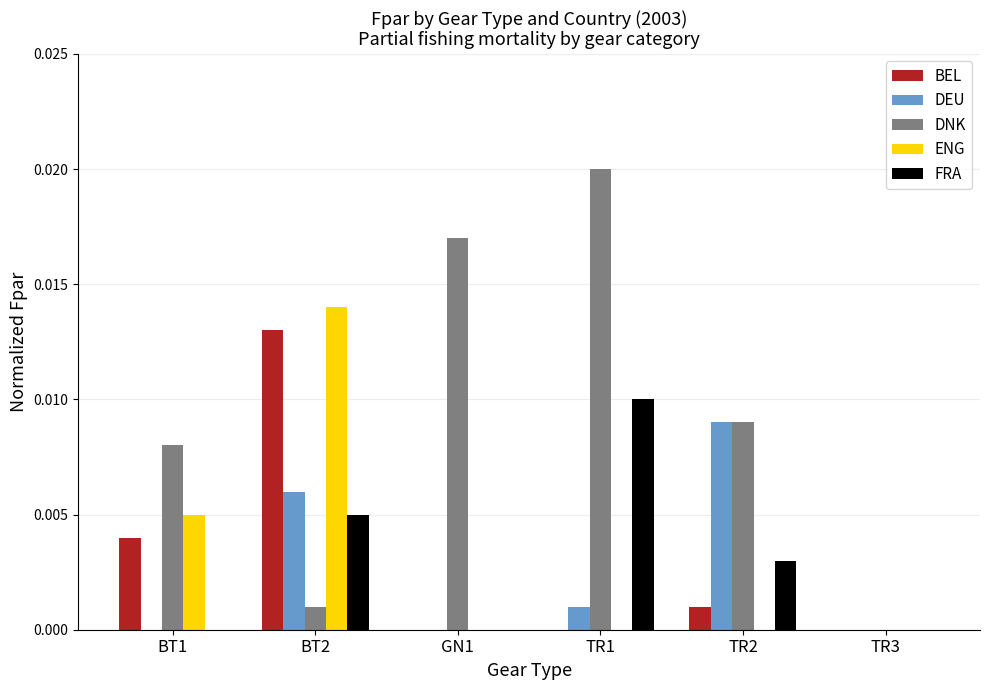

Which series changed the most between BT2 and TR1?

DNK